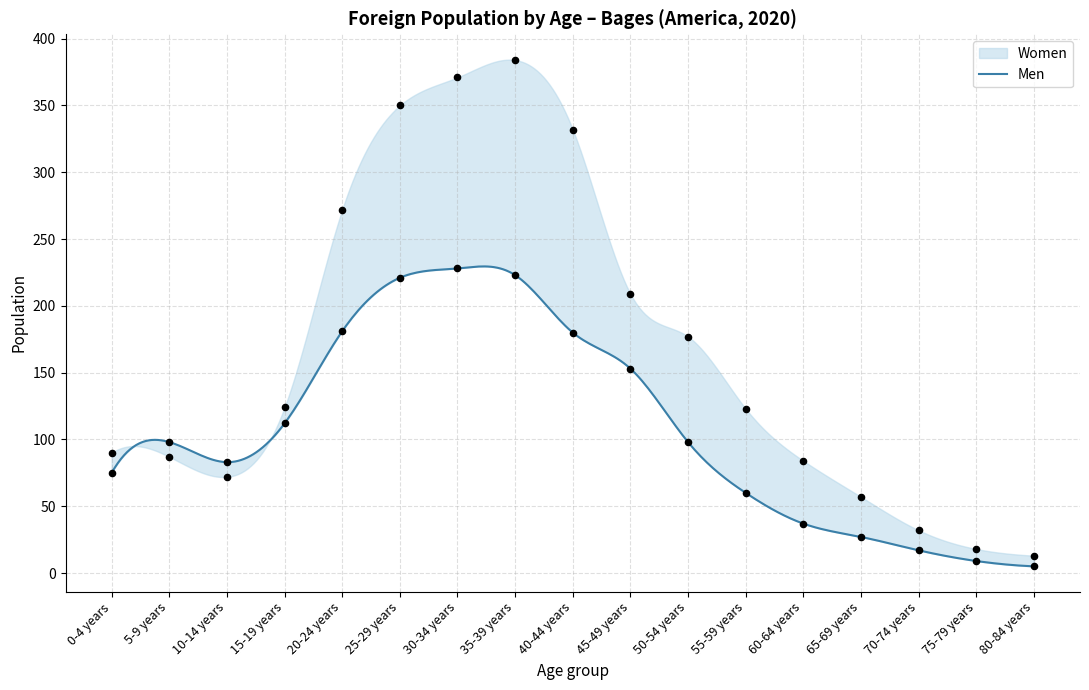

Is the value of Women at 60-64 years greater than the value of Men at 10-14 years?

Yes